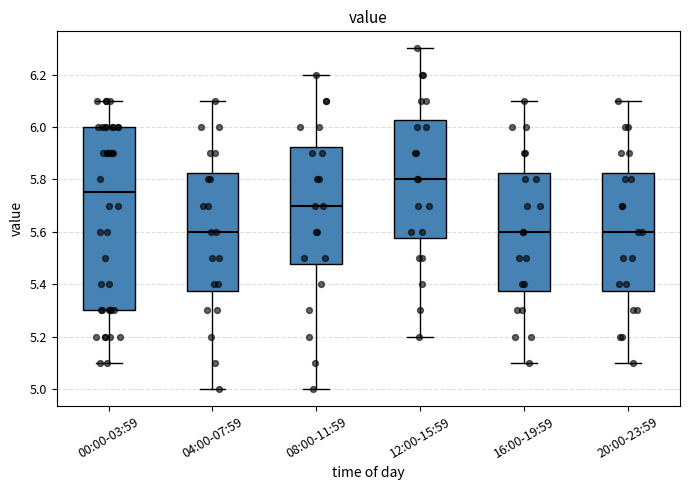

Where is the upper edge of the box for 20:00-23:59 on the y-axis? The values are not printed on the chart, so give them approximately, as read against the axis.

5.82